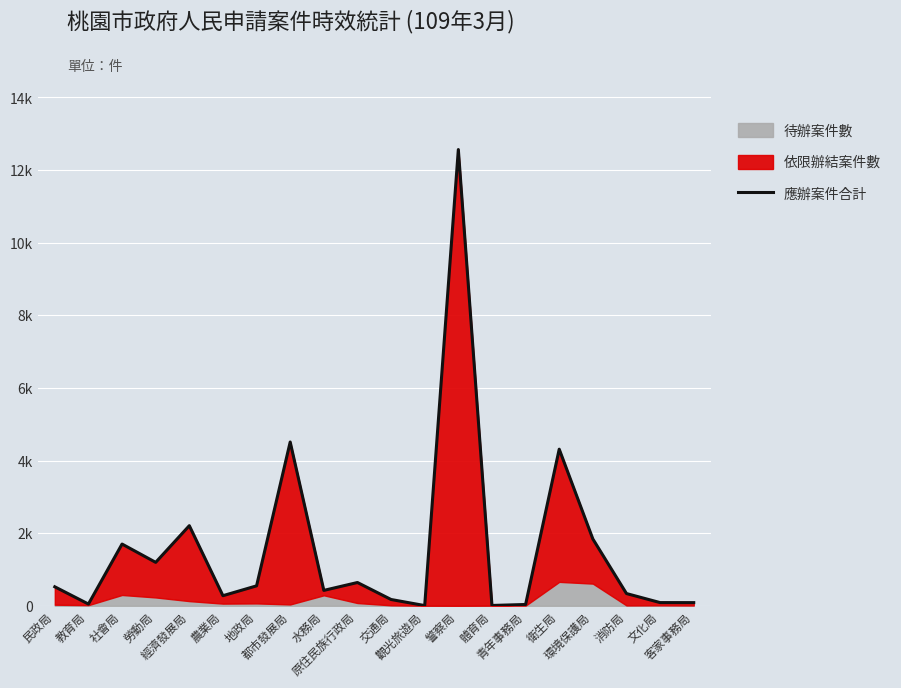

What is the value of the 12th point from the left?

6